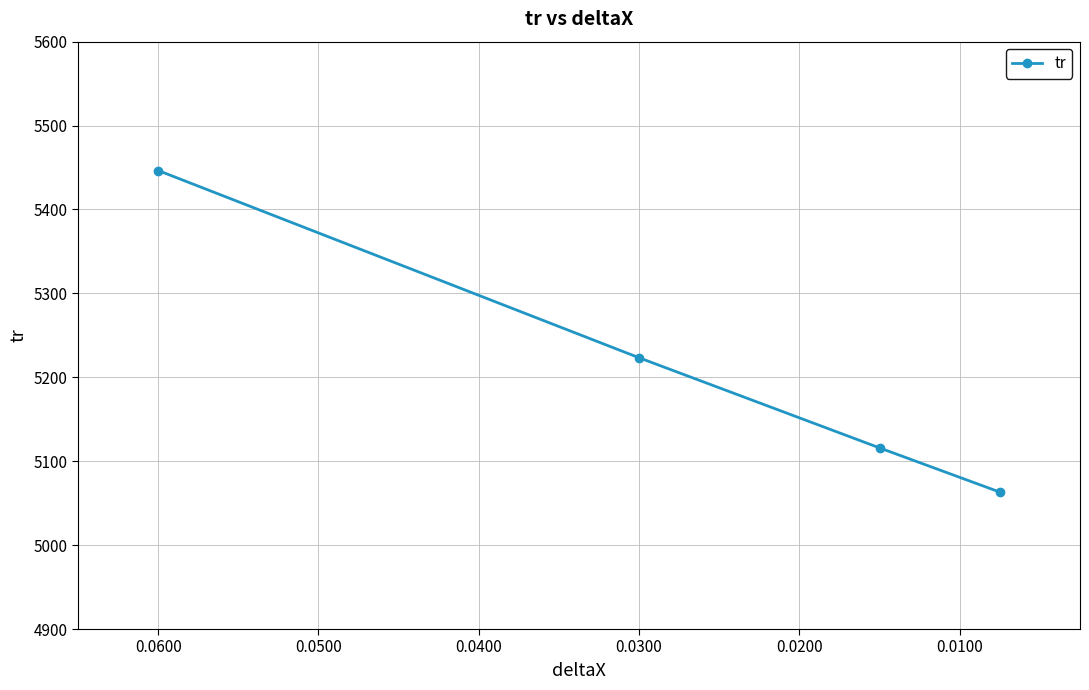

What is the minimum value shown in the chart?

5063.2